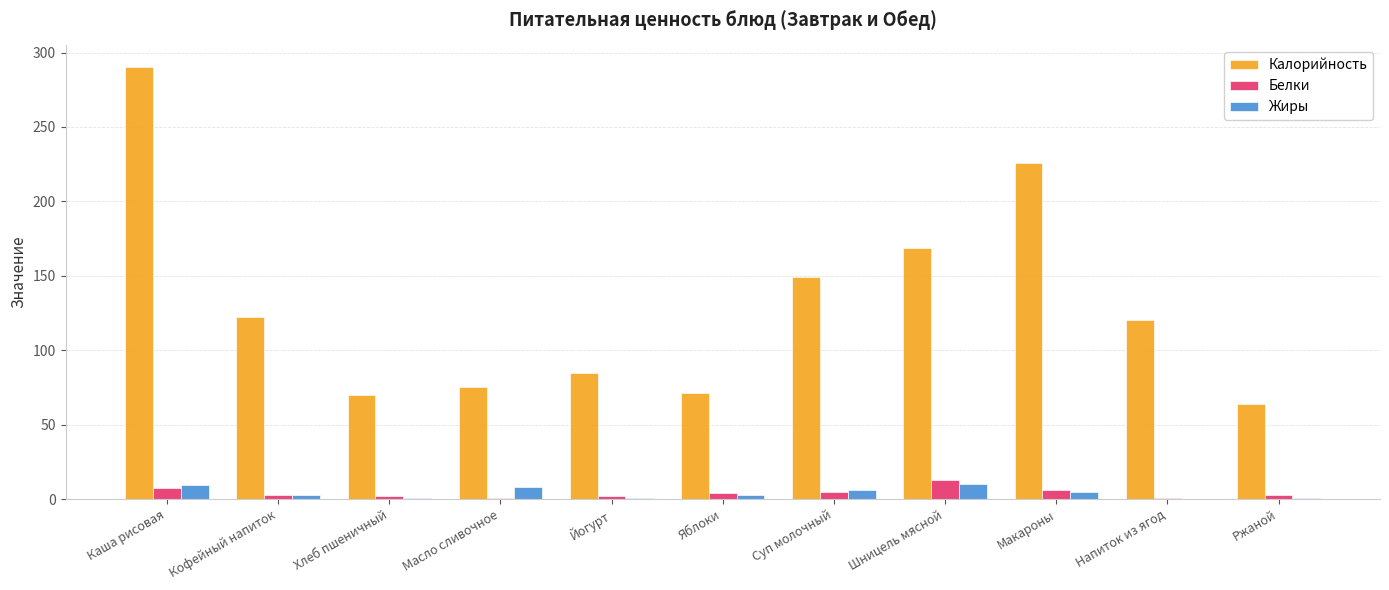

Which series has the widest spread of values?

Калорийность